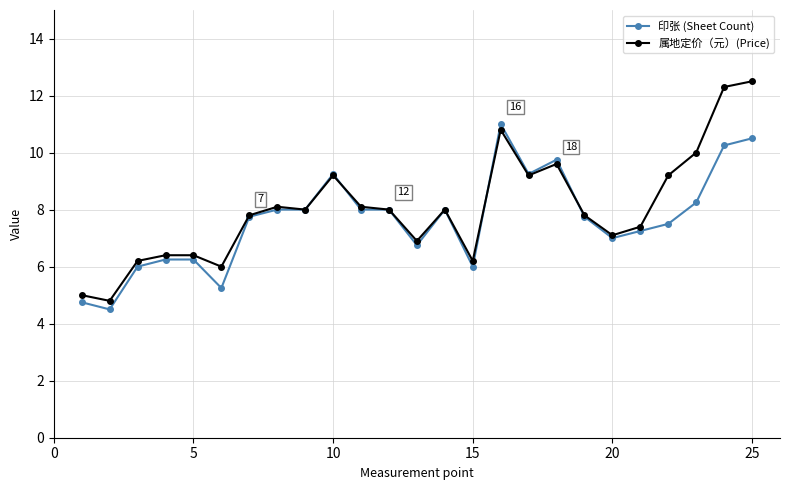

What is the minimum value shown in the chart?

4.5